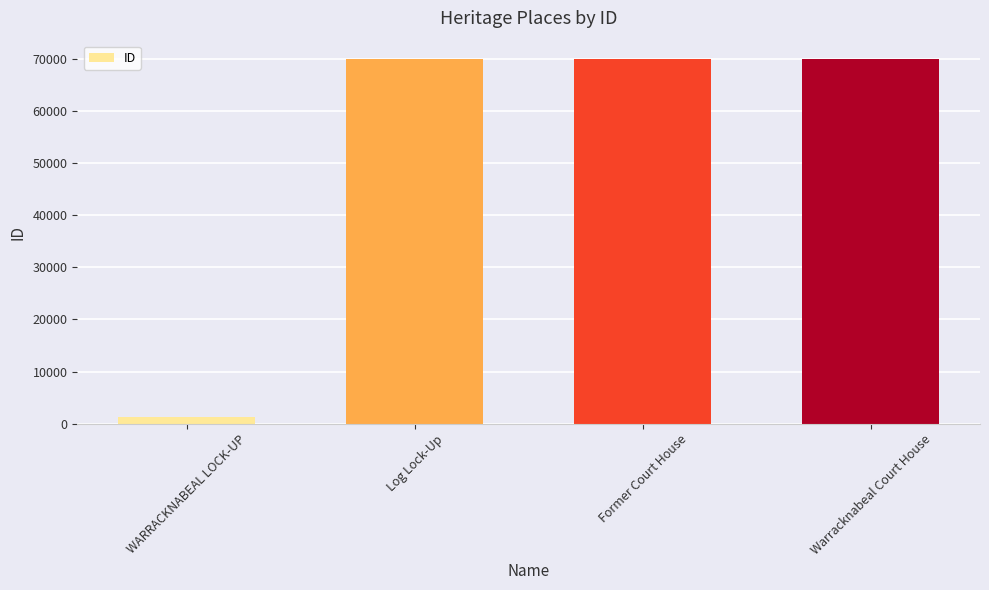

How many values are below 70078?

2